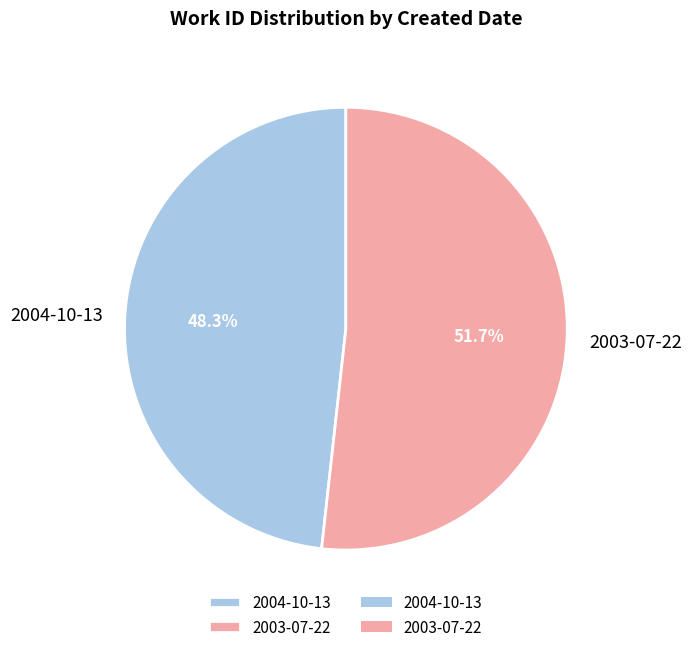

Is there any slice that represents more than half of the pie?

Yes